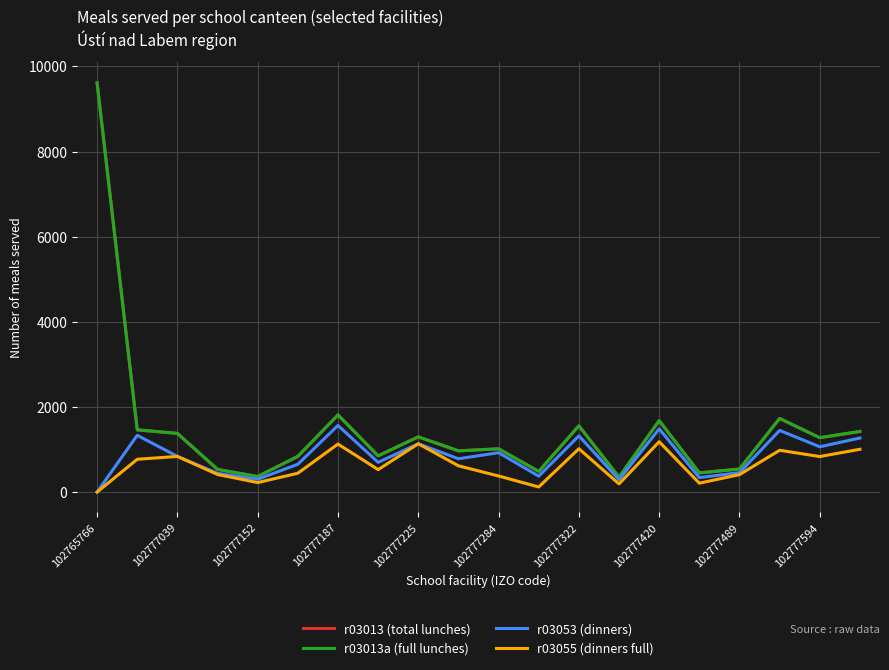

At how many categories does at least one series exceed 5276?

1